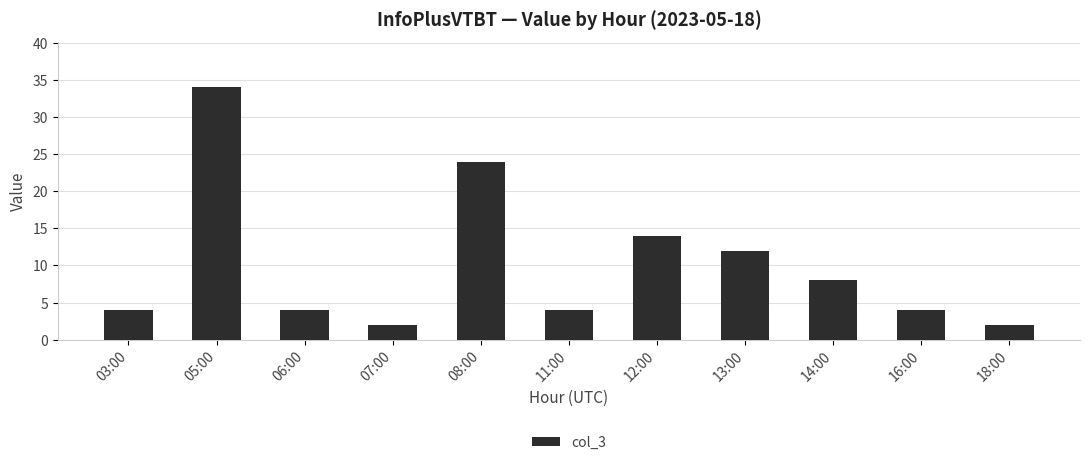

Reading left to right, what are all the values shown in this chart?

03:00=4	05:00=34	06:00=4	07:00=2	08:00=24	11:00=4	12:00=14	13:00=12	14:00=8	16:00=4	18:00=2